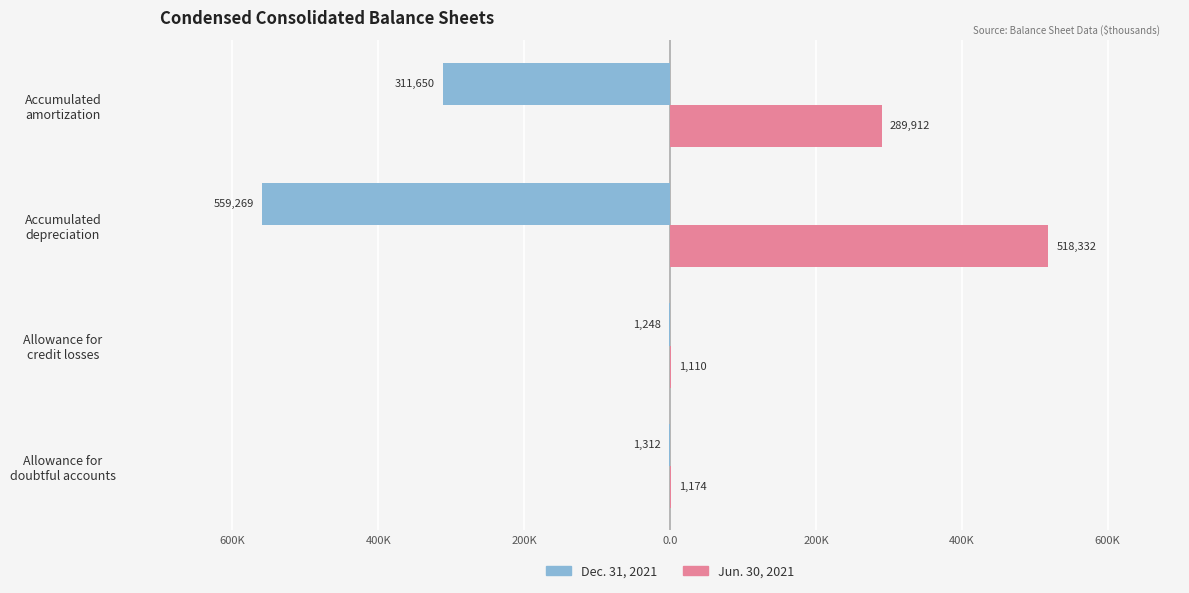

What are all the series names shown in the legend?

Dec. 31, 2021, Jun. 30, 2021